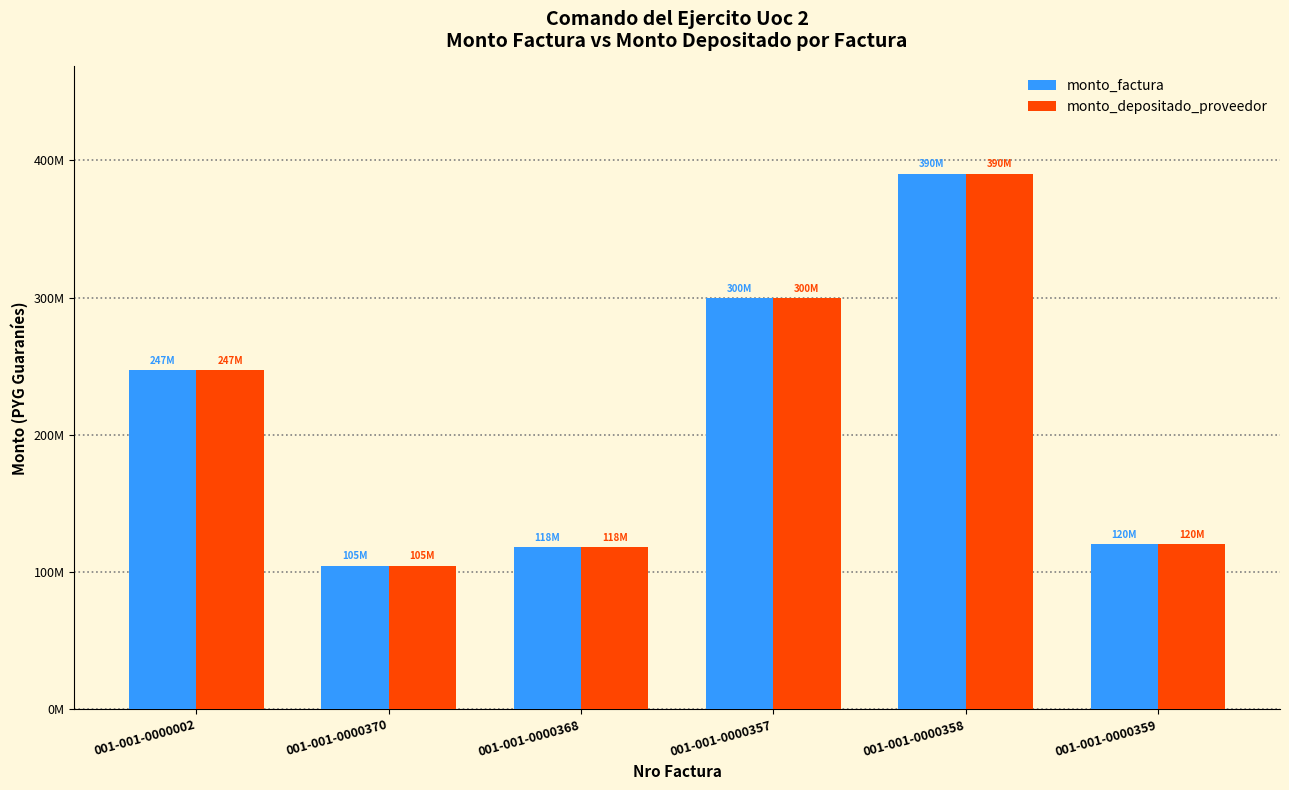

What is the difference between the second highest and minimum values in the monto_factura series?

194952546